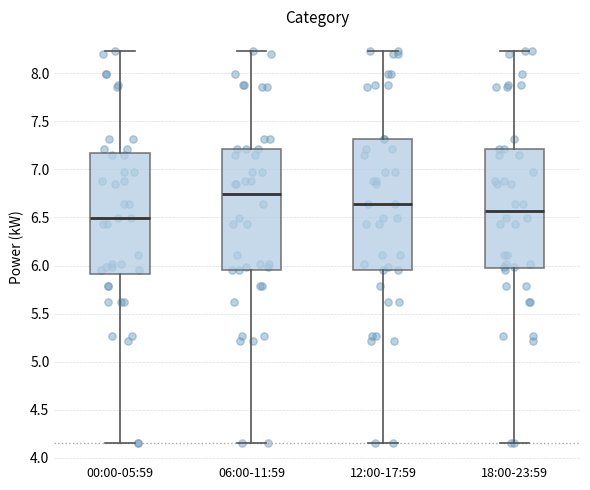

Which box is the tallest, from its lower edge to its upper edge?

12:00-17:59